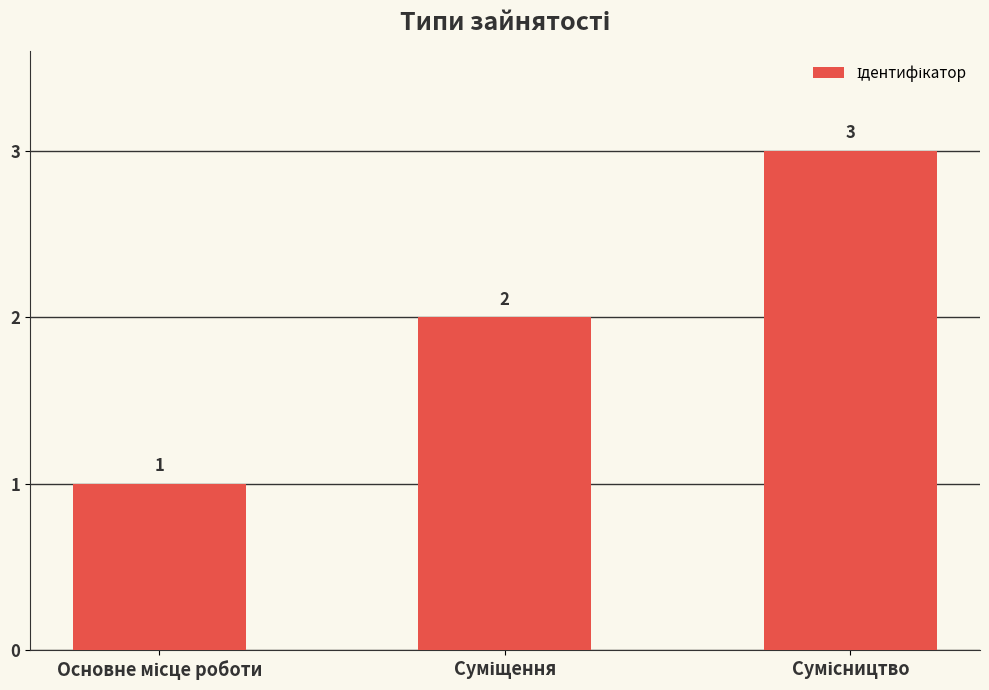

What is the sum of all values?

6